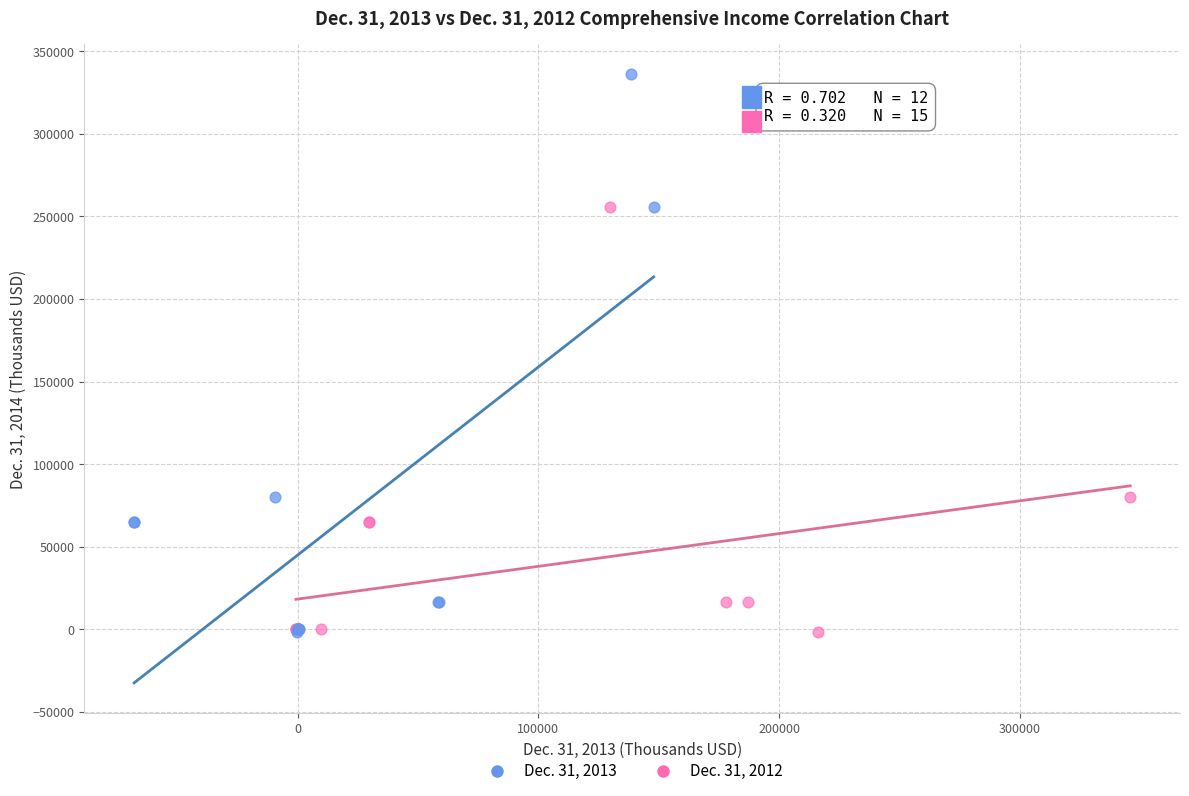

Which series reaches the maximum Y coordinate?

Dec. 31, 2013